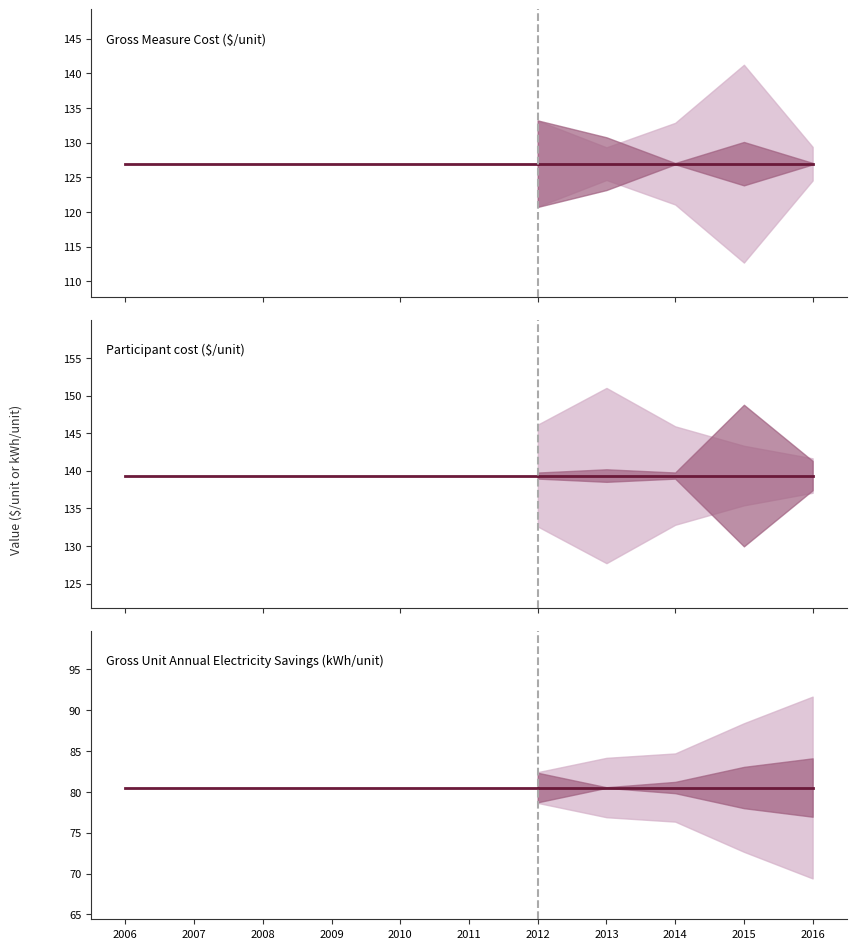

True or false: Participant cost ($/unit) and Gross Unit Annual Electricity Savings (kWh/unit) cross at least once.

False